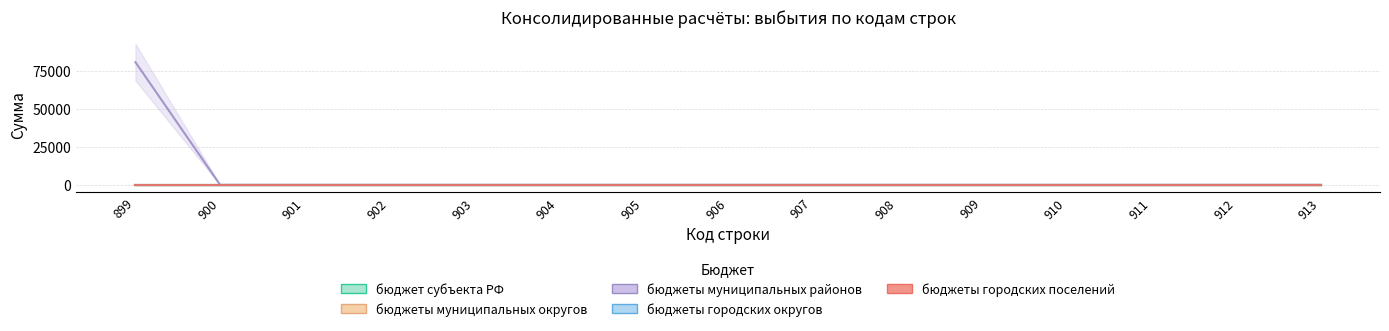

True or false: бюджеты муниципальных районов has a value of -50721 at 909.

False